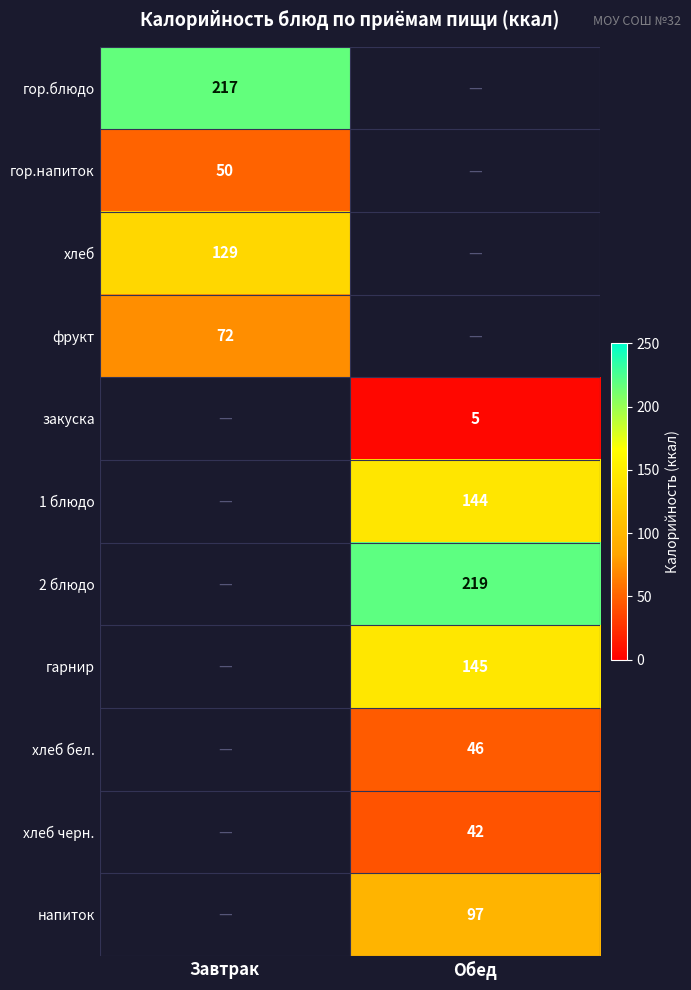

How many distinct data groups are displayed?

11